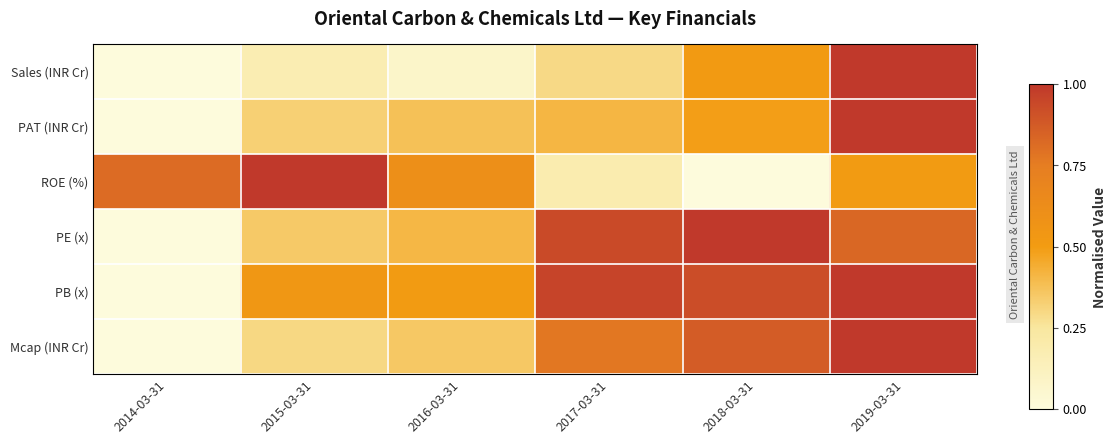

At how many categories does at least one series exceed 0?

6